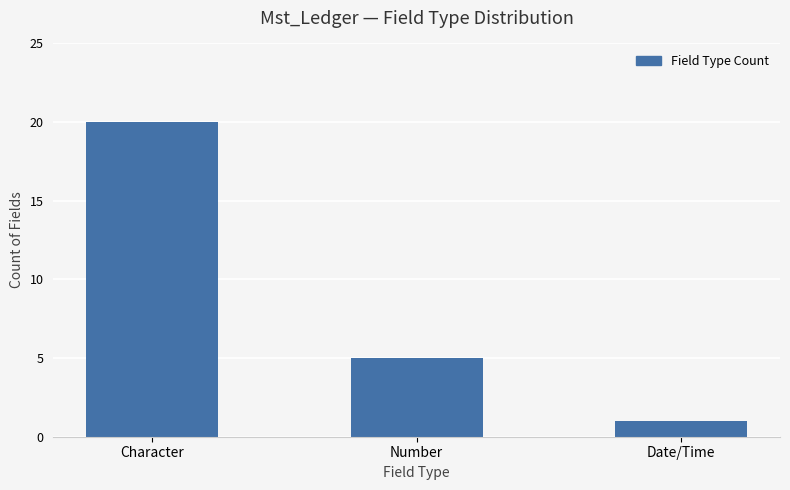

Reading left to right, extract all data points from this chart.

Character=20	Number=5	Date/Time=1